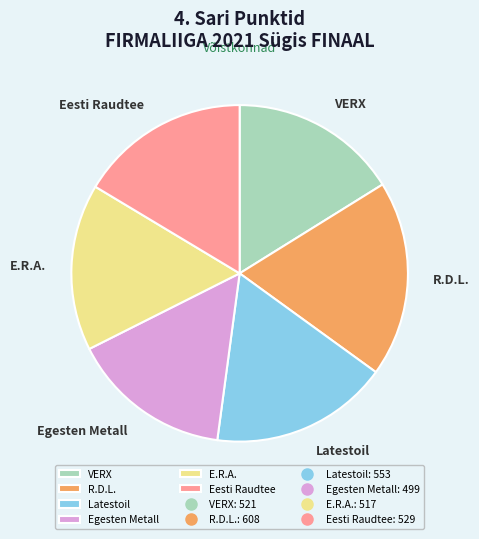

What is the largest slice in the pie chart?

R.D.L.